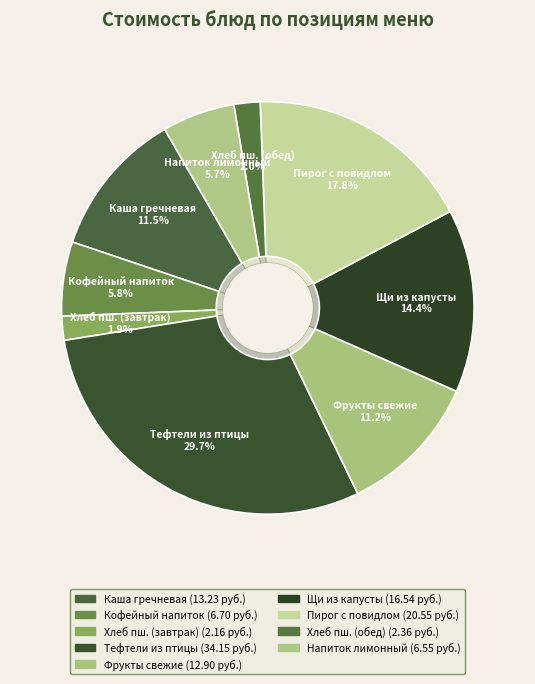

To the nearest percent, what percentage of the pie is Пирог открытый с повидлом?

18%